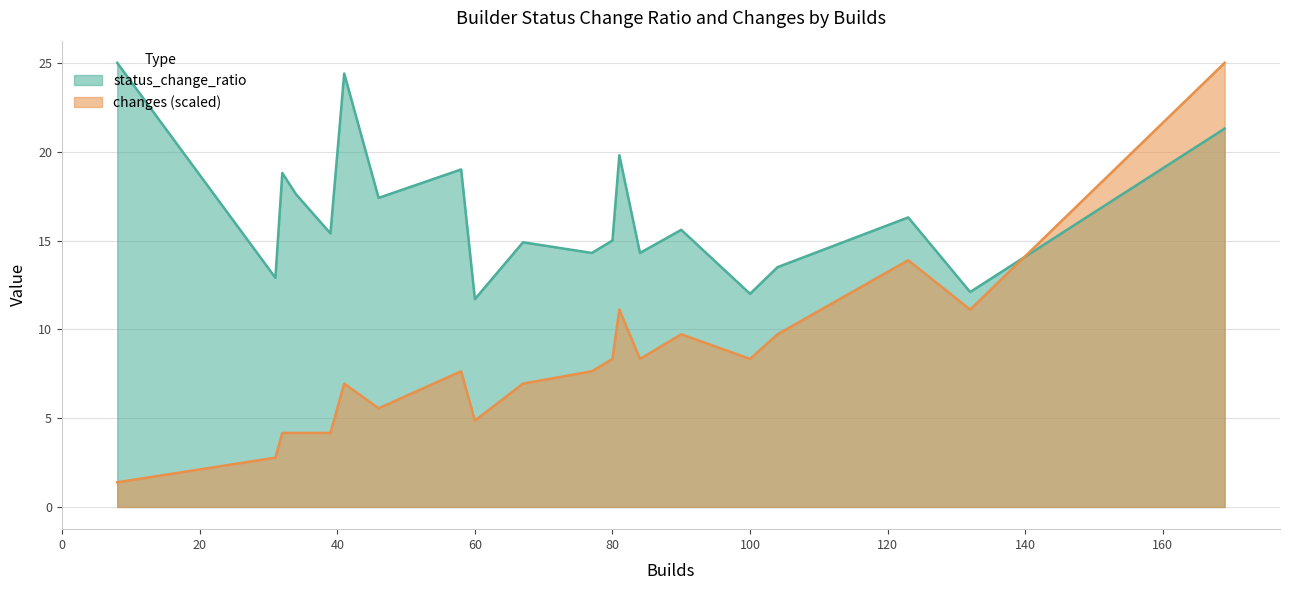

What are all the series names shown in the legend?

status_change_ratio, changes (scaled)